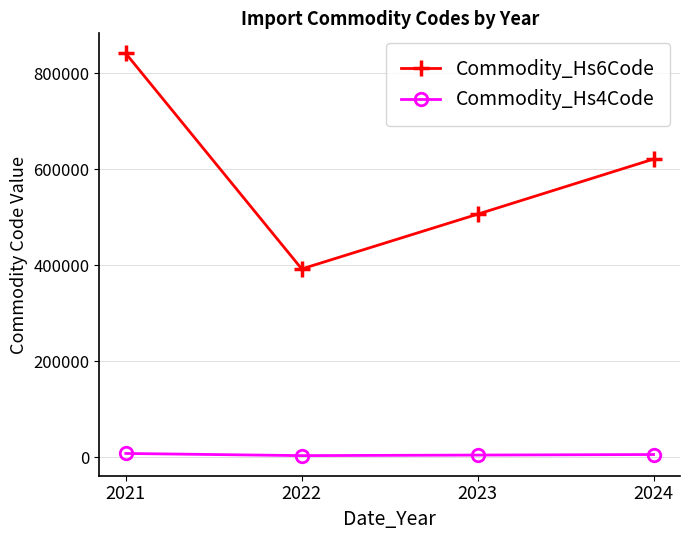

What is the value of the Commodity_Hs4Code point at the 2nd from the left?

3925.0